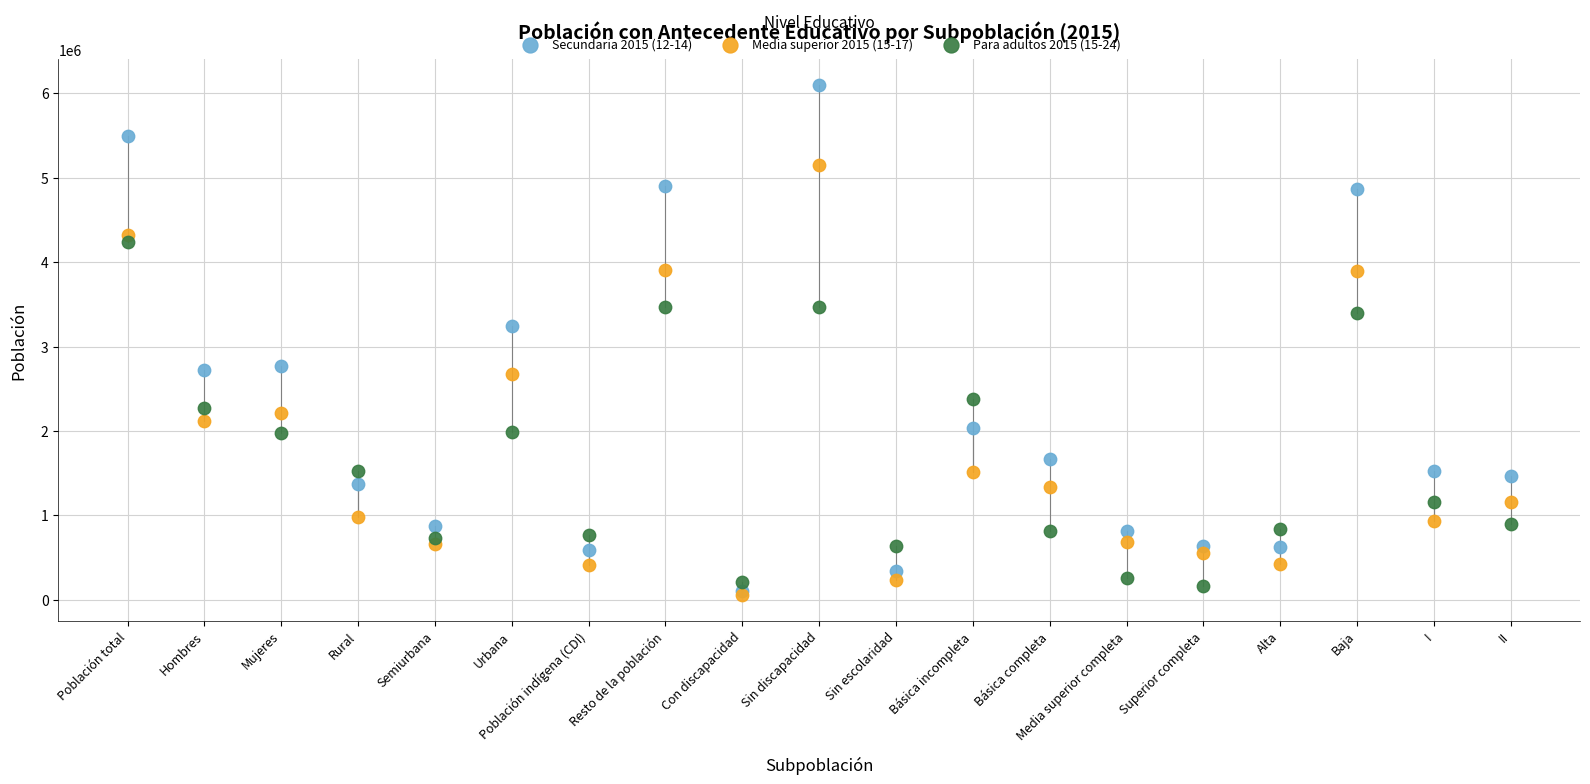

Across all series, what Y value is closest to 3076764?

3245318